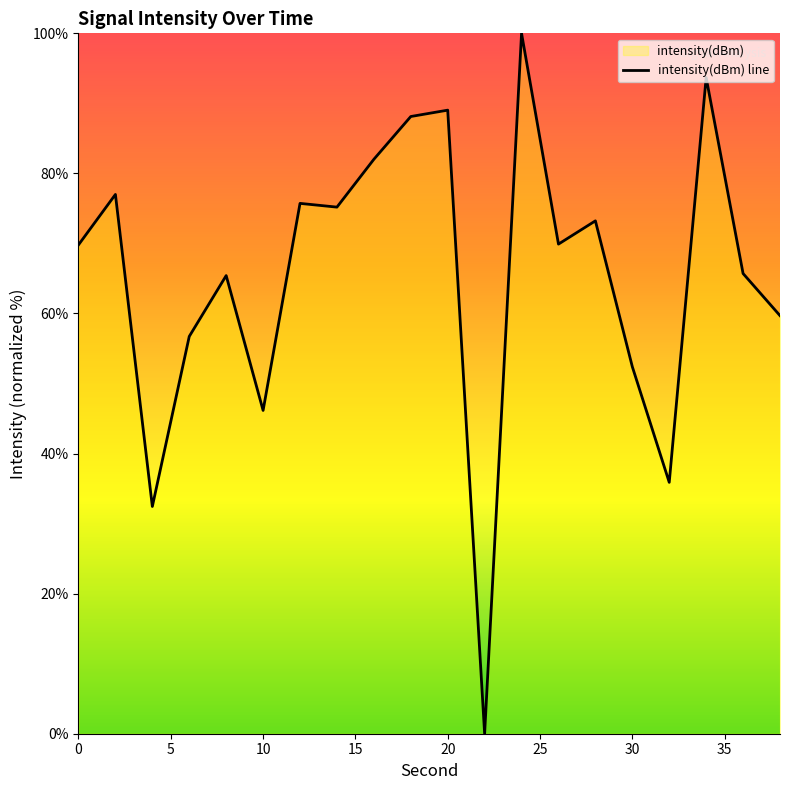

What is the maximum value shown in the chart?

100.0